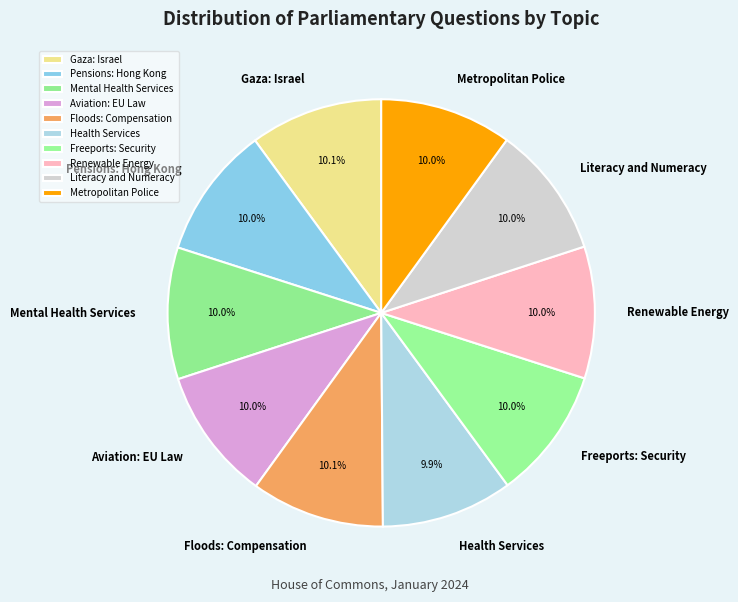

What percentage do Metropolitan Police and Pensions: Hong Kong together represent?

20.0%